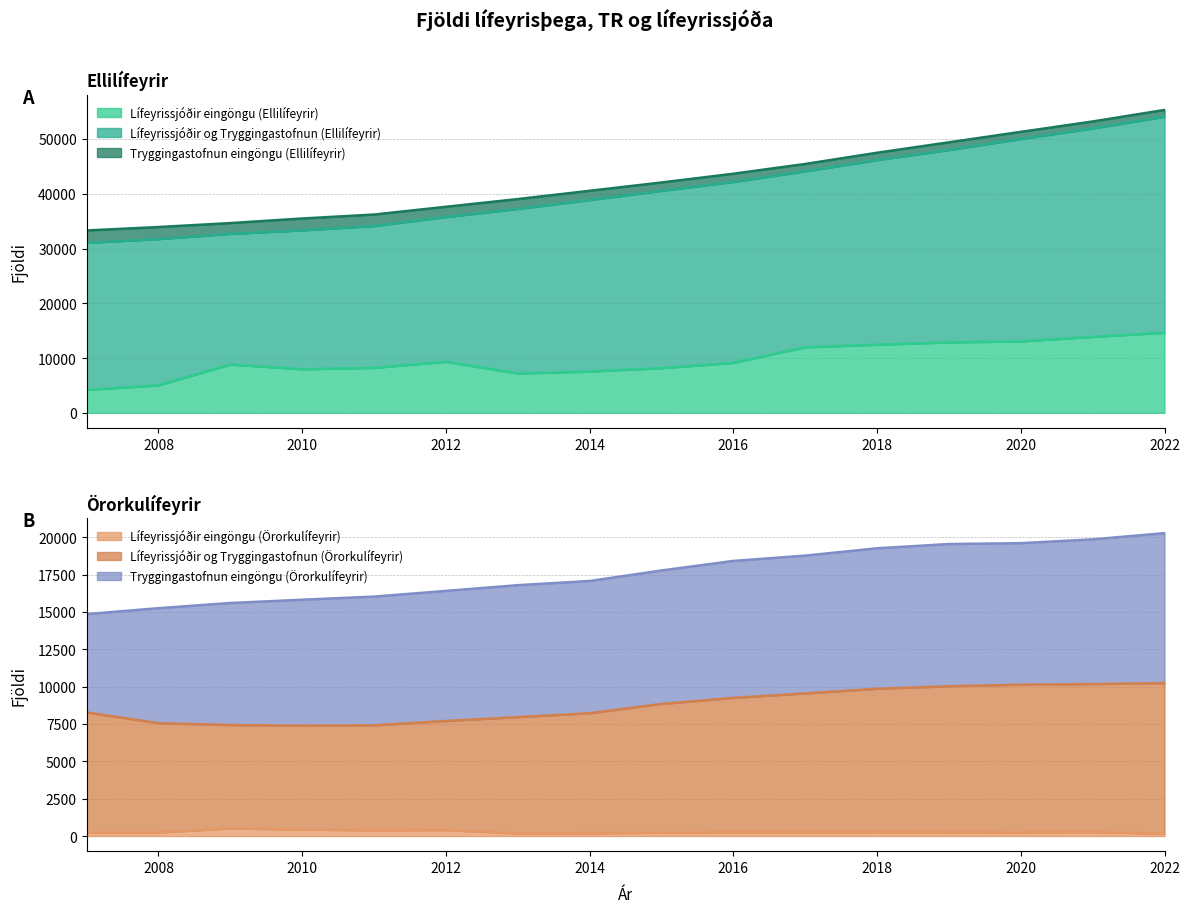

At 2011, list the series in order from smallest to largest.

Lífeyrissjóðir eingöngu (Örorkulífeyrir), Lífeyrissjóðir og Tryggingastofnun (Örorkulífeyrir), Lífeyrissjóðir eingöngu (Ellilífeyrir)